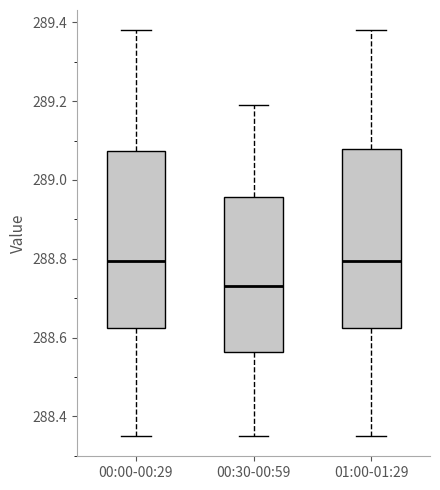

Reading left to right, read every box against the y-axis: the position of its median line, the range the box covers, and the ends of its whiskers. The values are not printed on the chart, so give them approximately, as read against the axis.

00:00-00:29: median 288.80, box 288.62 to 289.08, whiskers 288.36 to 289.38
00:30-00:59: median 288.74, box 288.56 to 288.96, whiskers 288.36 to 289.20
01:00-01:29: median 288.80, box 288.62 to 289.08, whiskers 288.36 to 289.38